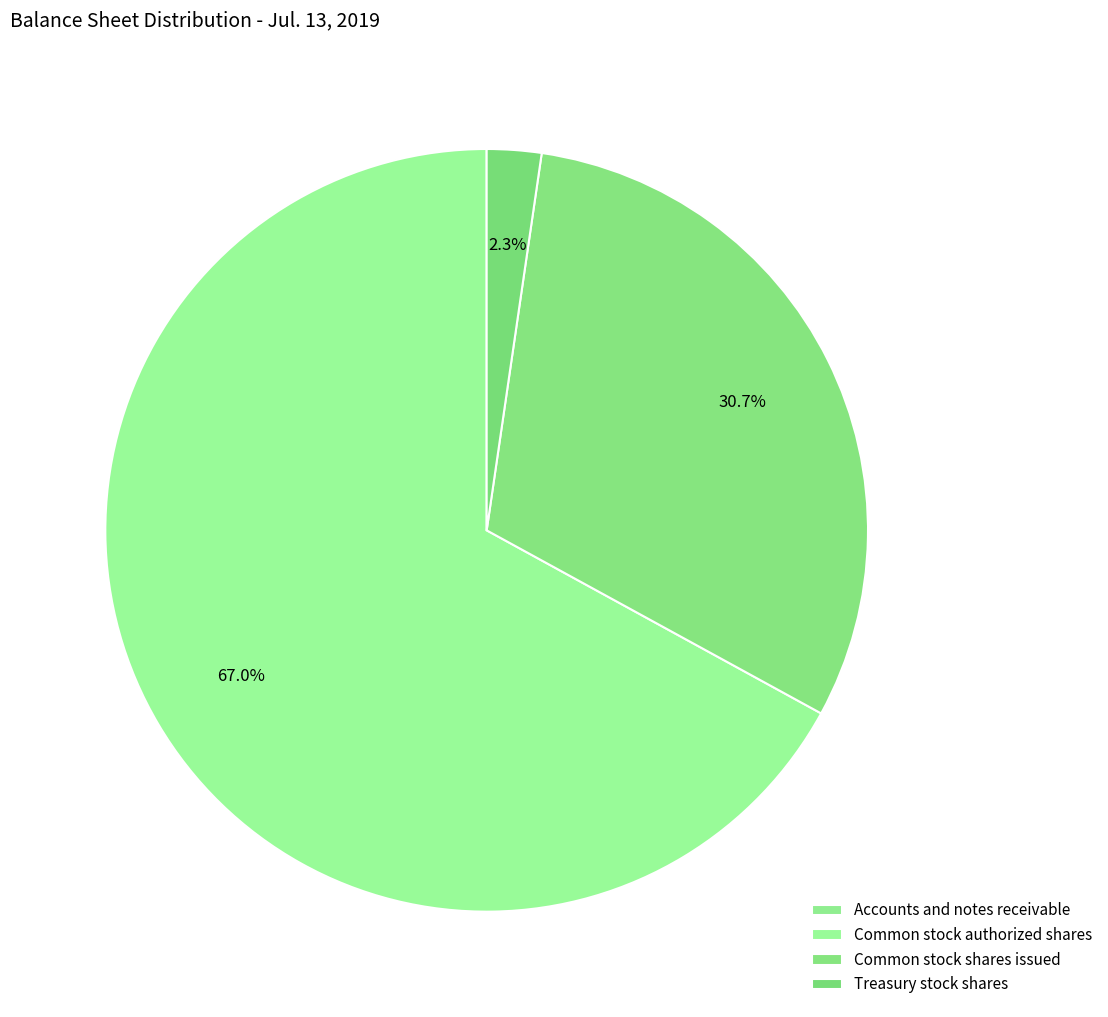

Which slice is the smallest?

Accounts and notes receivable